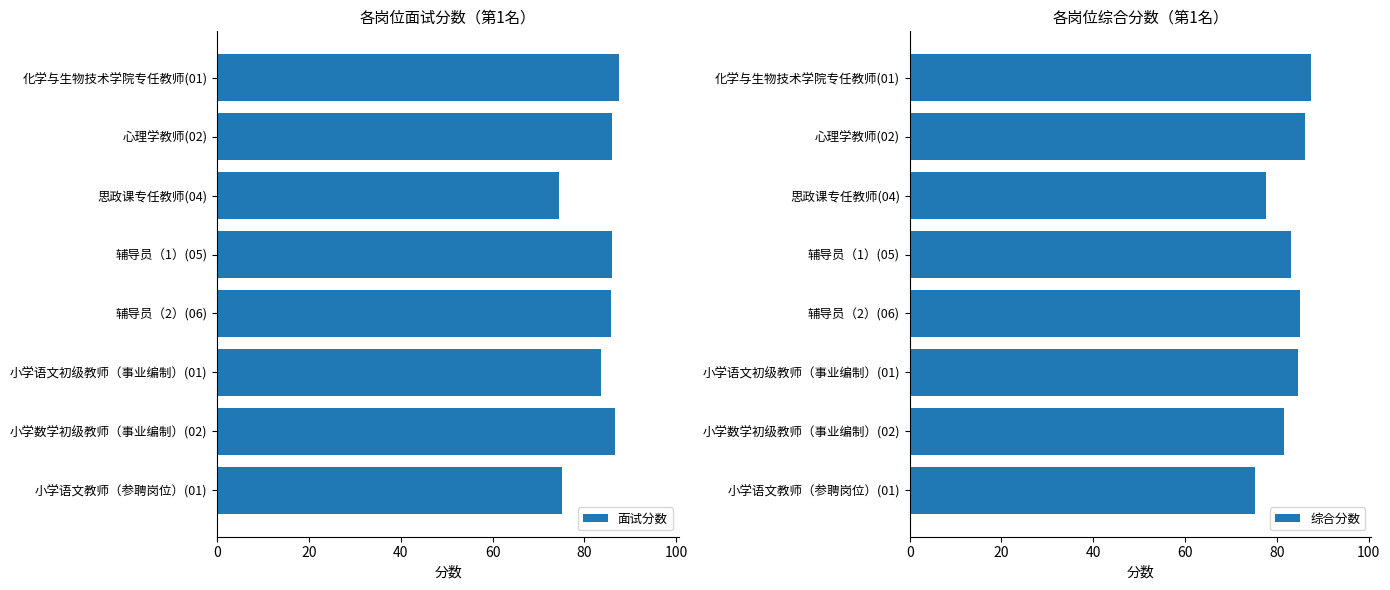

What is the sum of all 面试分数 values?

665.3